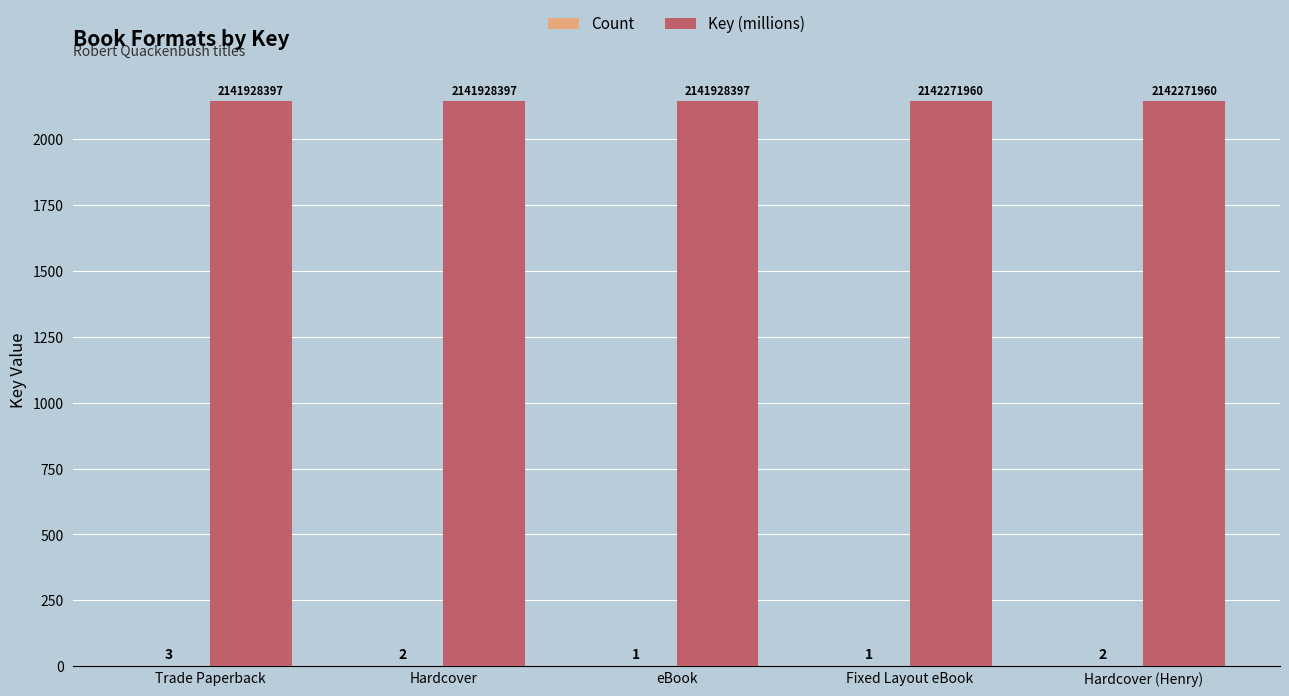

The Key (millions) series shows 3341.5 at Hardcover (Henry). True or false?

False